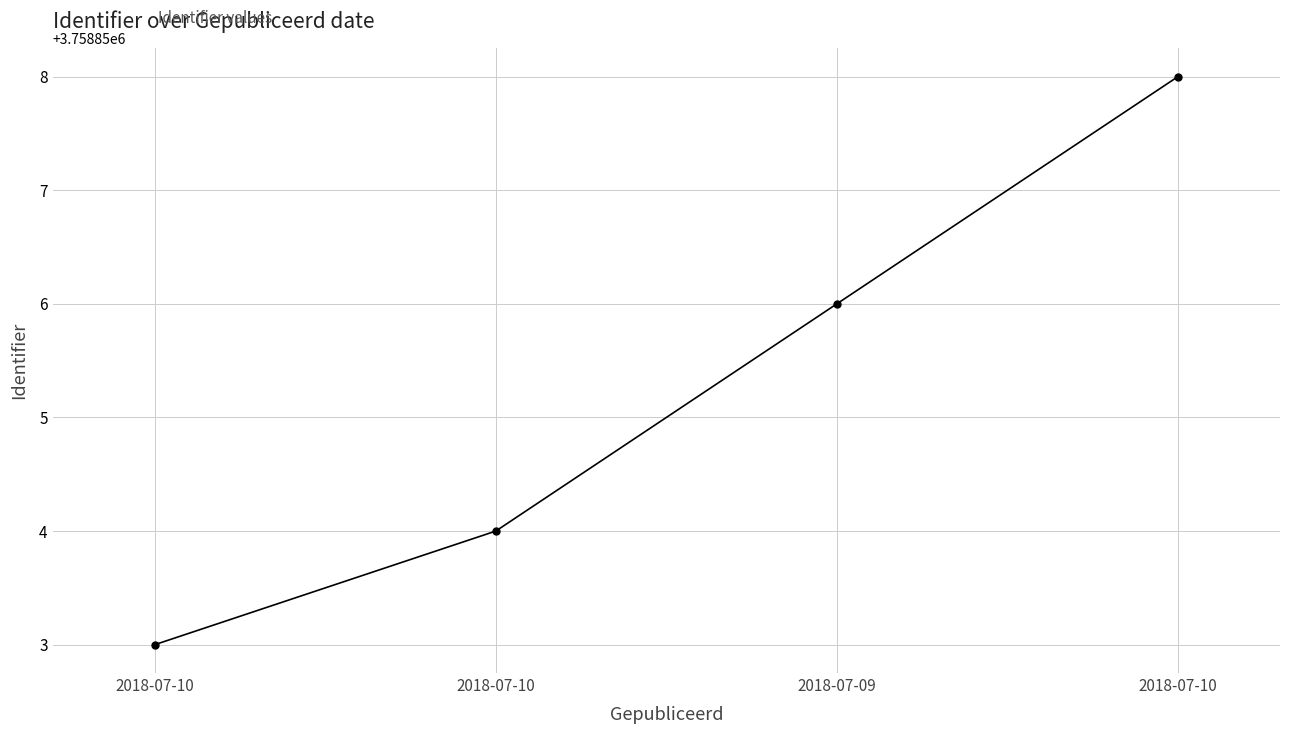

What value does the data have at 2018-07-10?

3758858